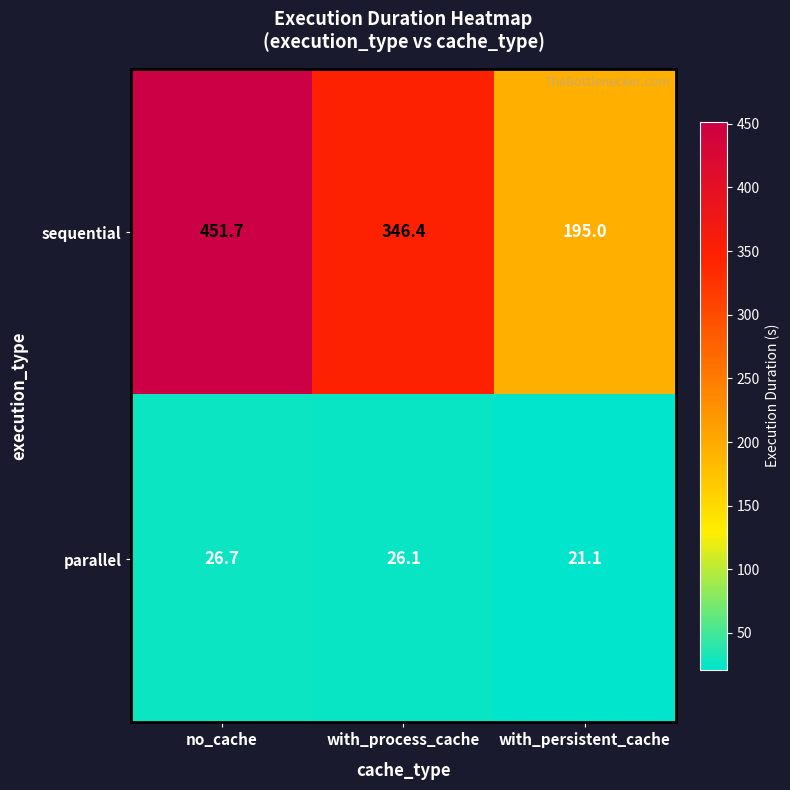

Reading right to left, extract all data points from this chart.

sequential: 195.0	346.4	451.7
parallel: 21.1	26.1	26.7